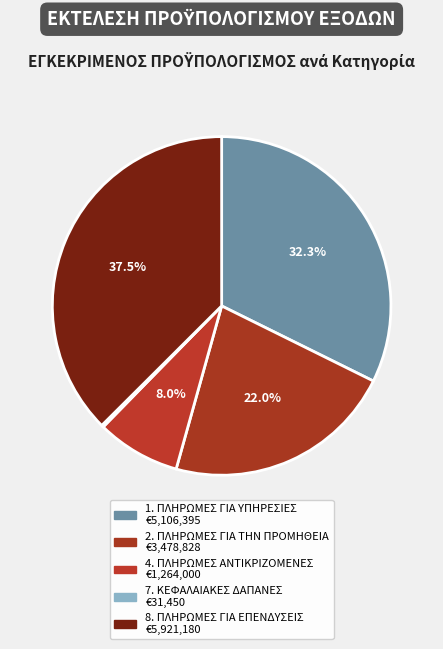

To the nearest percent, what is the average slice percentage?

20%